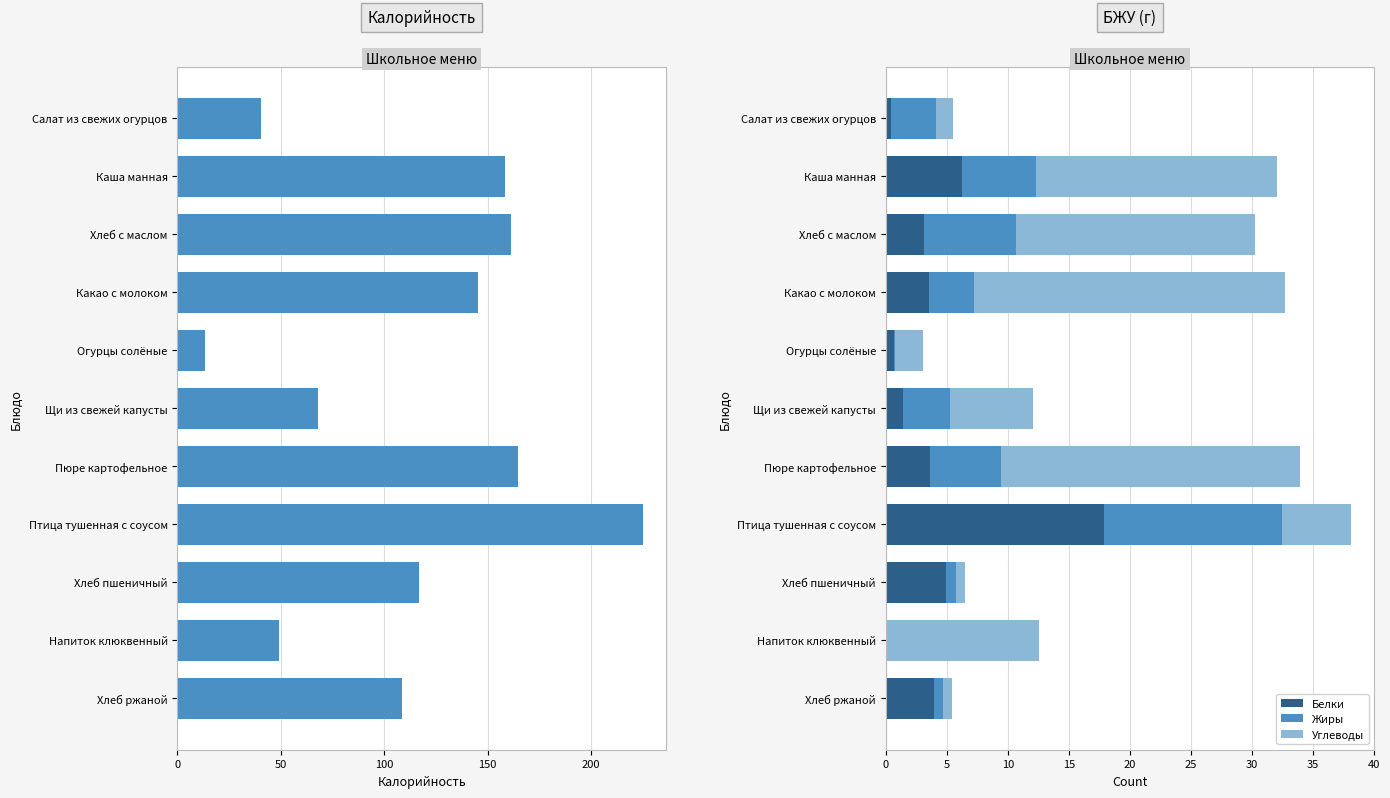

At which label does Белки reach its peak?

Птица тушенная с соусом